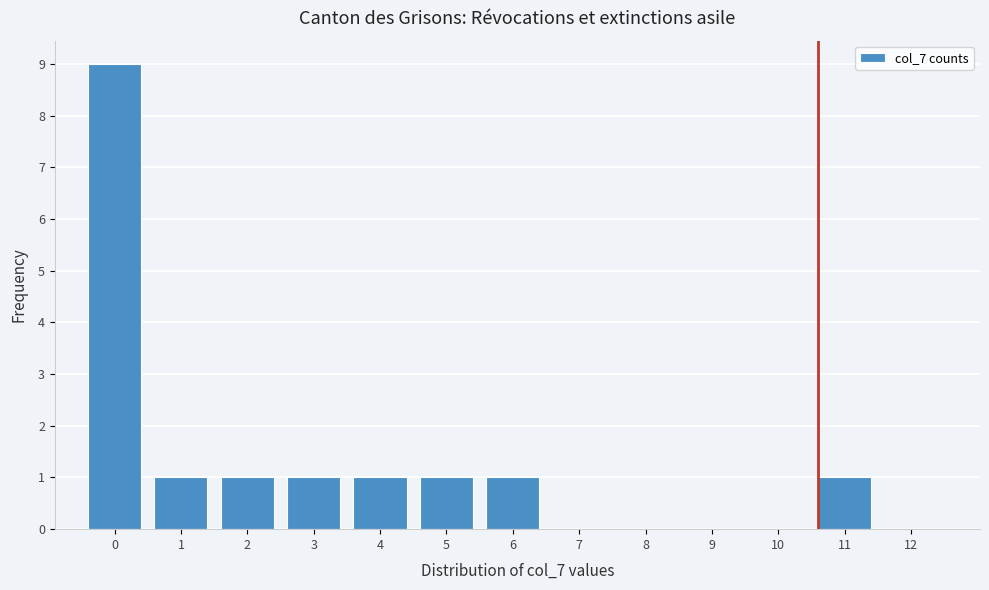

Reading left to right, list all the values displayed in this chart.

0=9	1=1	2=1	3=1	4=1	5=1	6=1	7=0	8=0	9=0	10=0	11=1	12=0